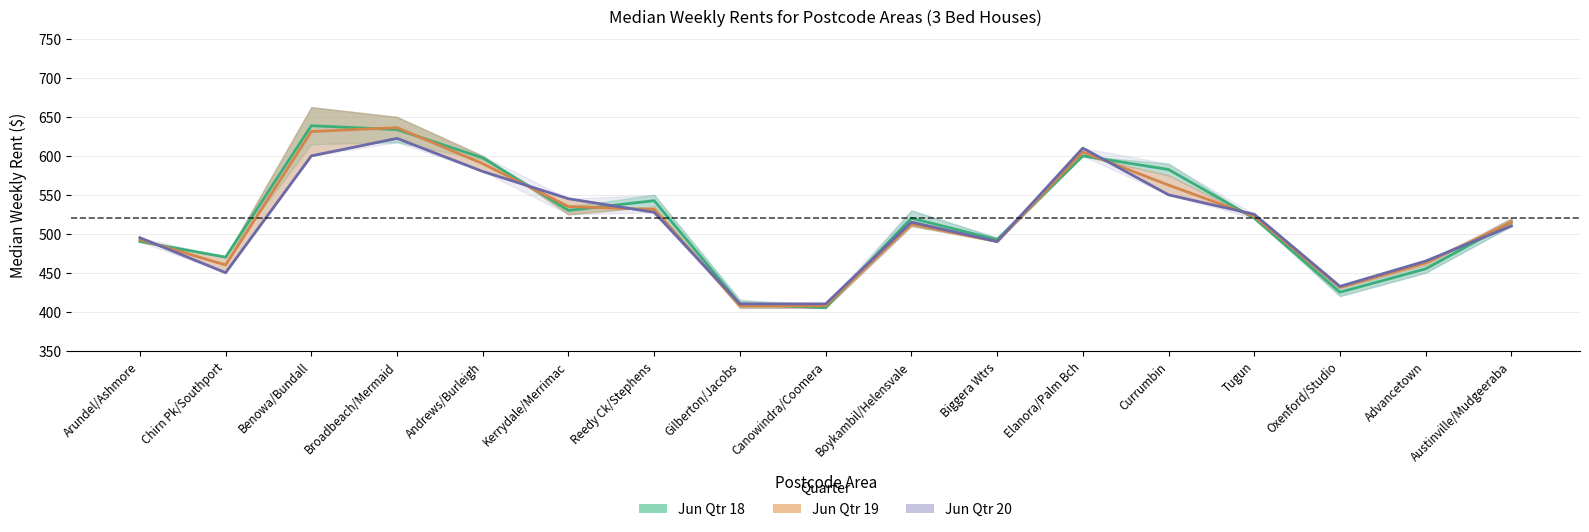

List the labels in order of Jun Qtr 18 value, smallest first.

Canowindra/Coomera, Gilberton/Jacobs, Oxenford/Studio, Advancetown, Chirn Pk/Southport, Arundel/Ashmore, Biggera Wtrs, Austinville/Mudgeeraba, Boykambil/Helensvale, Tugun, Kerrydale/Merrimac, Reedy Ck/Stephens, Currumbin, Andrews/Burleigh, Elanora/Palm Bch, Broadbeach/Mermaid, Benowa/Bundall